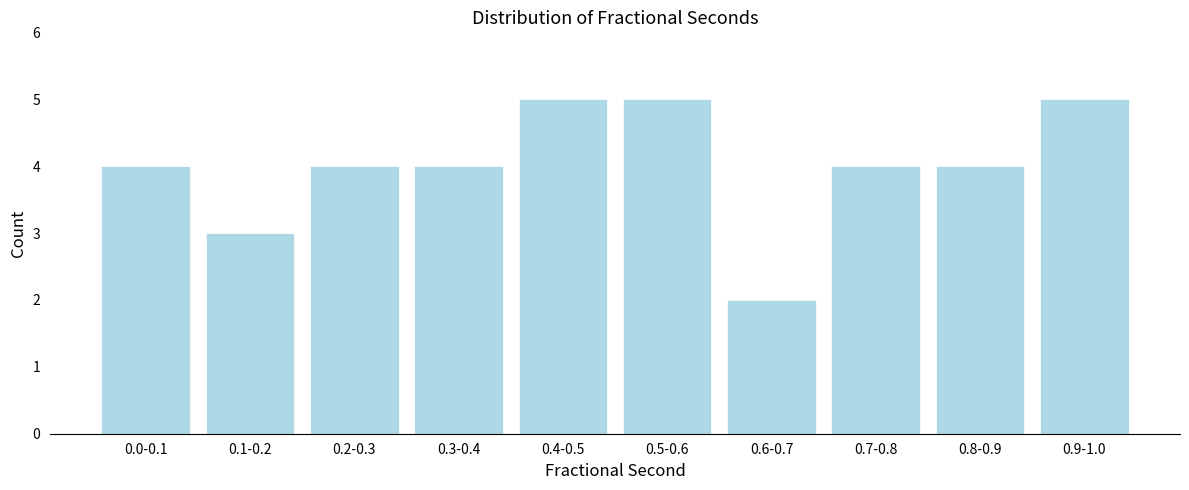

Reading left to right, transcribe all the data shown in this chart.

0.0-0.1=4	0.1-0.2=3	0.2-0.3=4	0.3-0.4=4	0.4-0.5=5	0.5-0.6=5	0.6-0.7=2	0.7-0.8=4	0.8-0.9=4	0.9-1.0=5